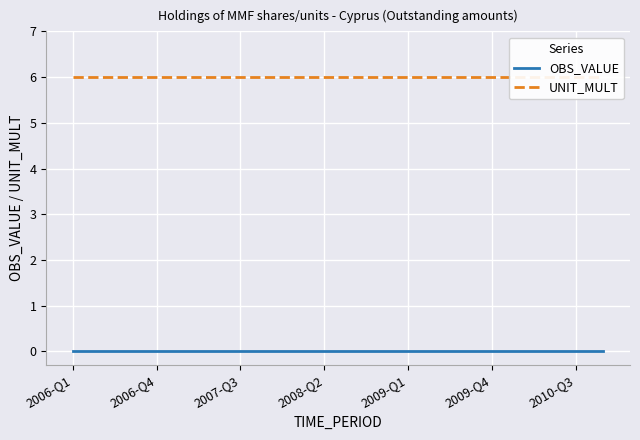

The UNIT_MULT series shows 9 at 2010-Q3. True or false?

False